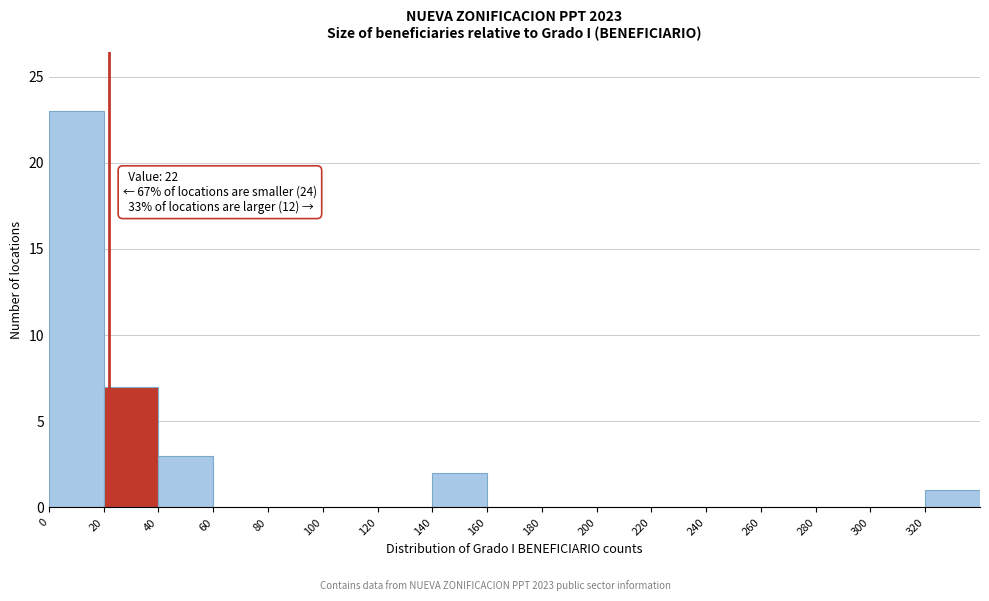

Over which range of the x-axis is the bar tallest?

0 to 20